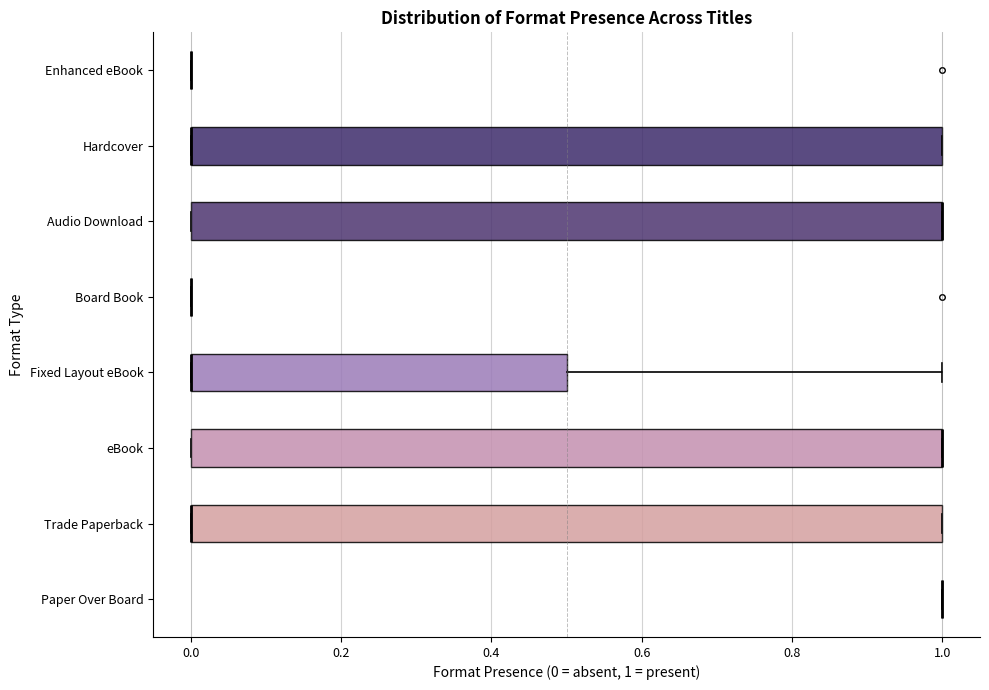

Reading bottom to top, read every box against the x-axis: the position of its median line, the range the box covers, and the ends of its whiskers. The values are not printed on the chart, so give them approximately, as read against the axis.

Paper Over Board: box collapsed to a line at 1.0, whiskers 1.0 to 1.0
Trade Paperback: median 0.0 (drawn on the box's left edge), box 0.0 to 1.0, whiskers 0.0 to 1.0
eBook: median 1.0 (drawn on the box's right edge), box 0.0 to 1.0, whiskers 0.0 to 1.0
Fixed Layout eBook: median 0.0 (drawn on the box's left edge), box 0.0 to 0.5, whiskers 0.0 to 1.0
Board Book: box collapsed to a line at 0.0, whiskers 0.0 to 0.0
Audio Download: median 1.0 (drawn on the box's right edge), box 0.0 to 1.0, whiskers 0.0 to 1.0
Hardcover: median 0.0 (drawn on the box's left edge), box 0.0 to 1.0, whiskers 0.0 to 1.0
Enhanced eBook: box collapsed to a line at 0.0, whiskers 0.0 to 0.0